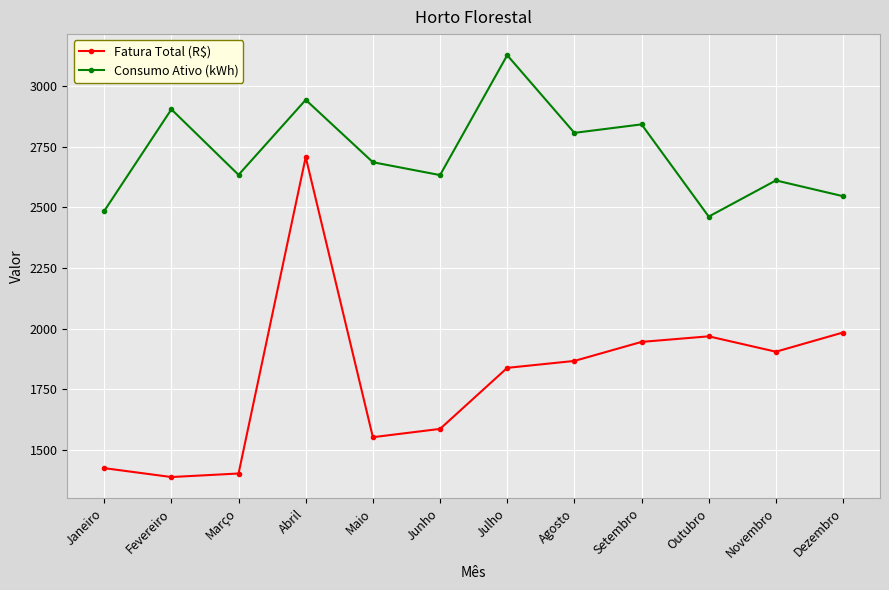

What is the smallest value displayed?

1388.8